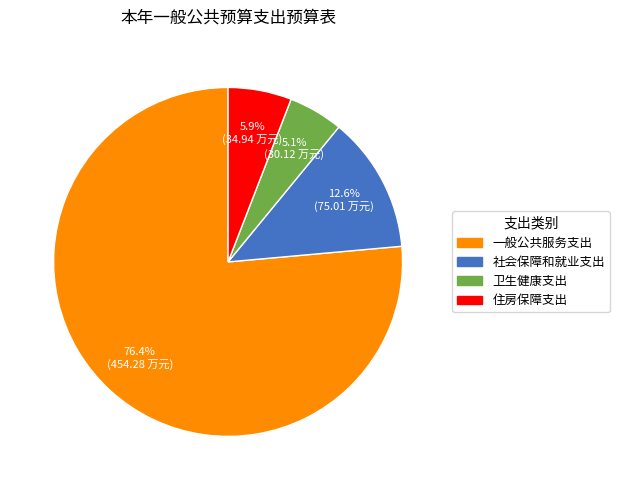

Rank the categories by value from highest to lowest.

一般公共服务支出, 社会保障和就业支出, 住房保障支出, 卫生健康支出